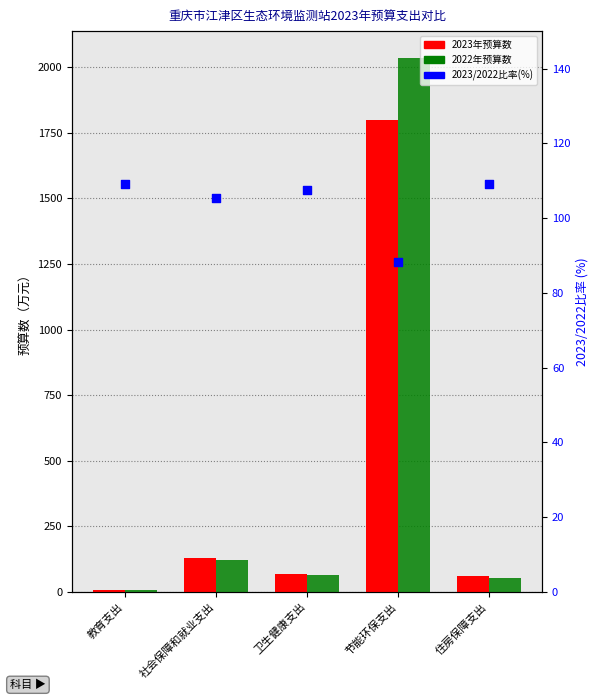

What is the total value across all series at 节能环保支出?

3922.3